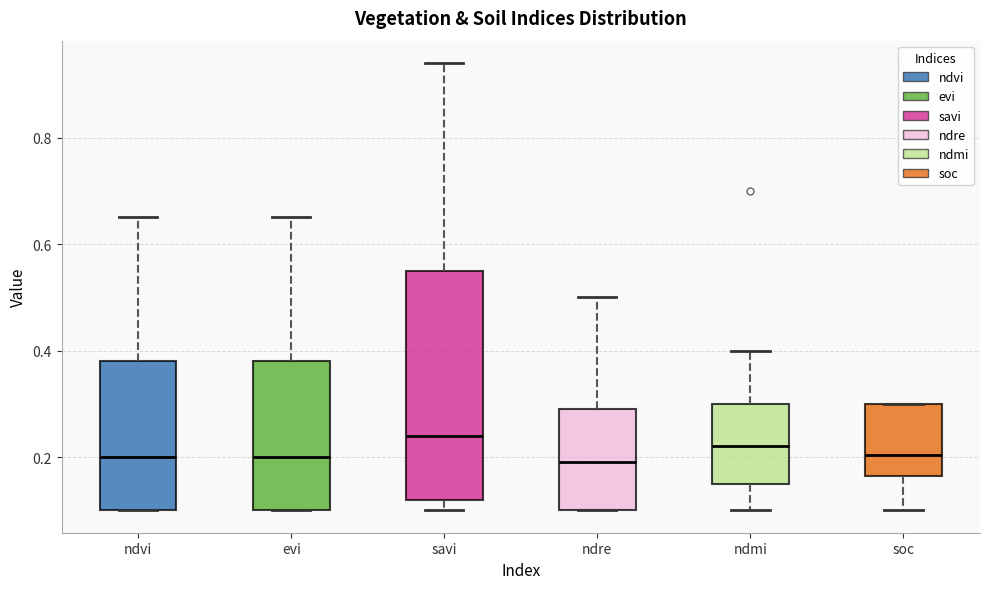

Comparing the boxes themselves (not the whiskers), which one is the tallest?

savi